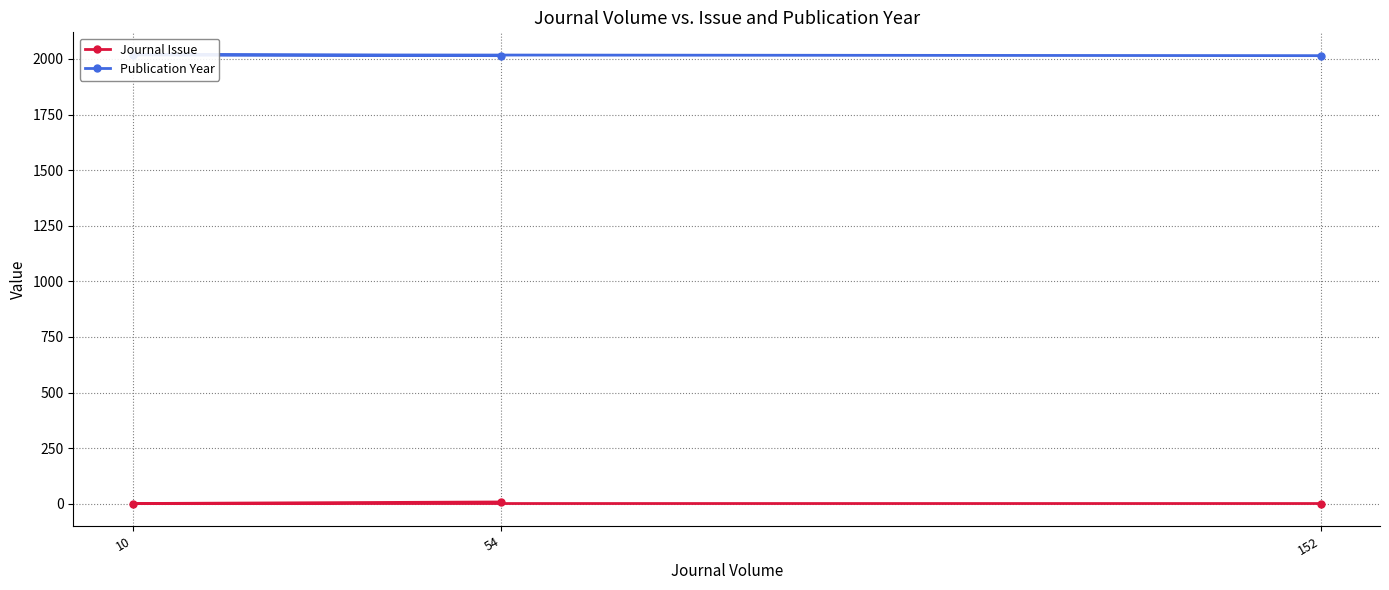

At which label is Journal Issue closest to 4?

10